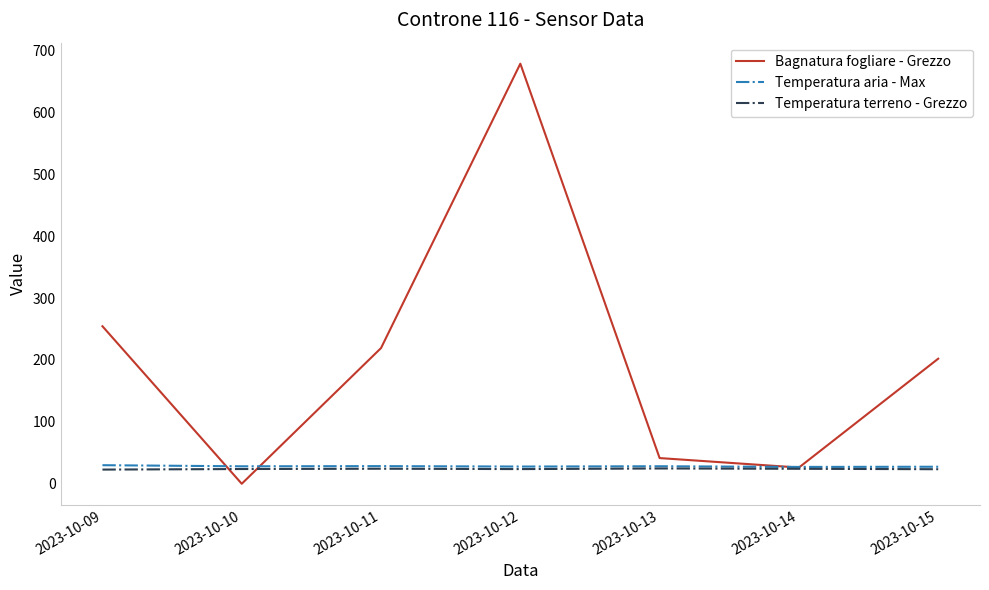

Which series ends up on top after the final intersection of Bagnatura fogliare - Grezzo and Temperatura terreno - Grezzo?

Bagnatura fogliare - Grezzo